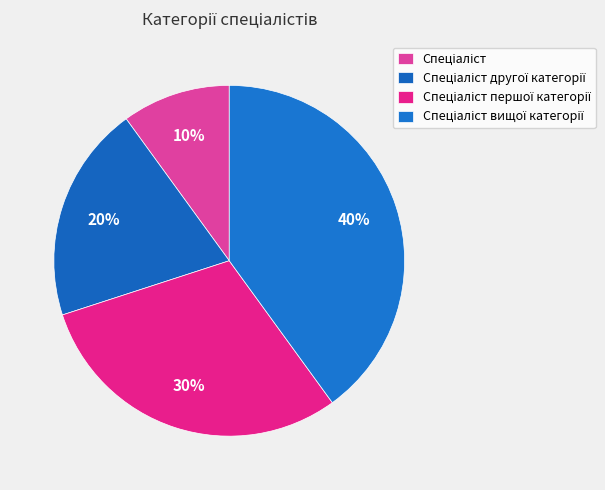

Is it true that Спеціаліст другої категорії is 20% of the pie?

True